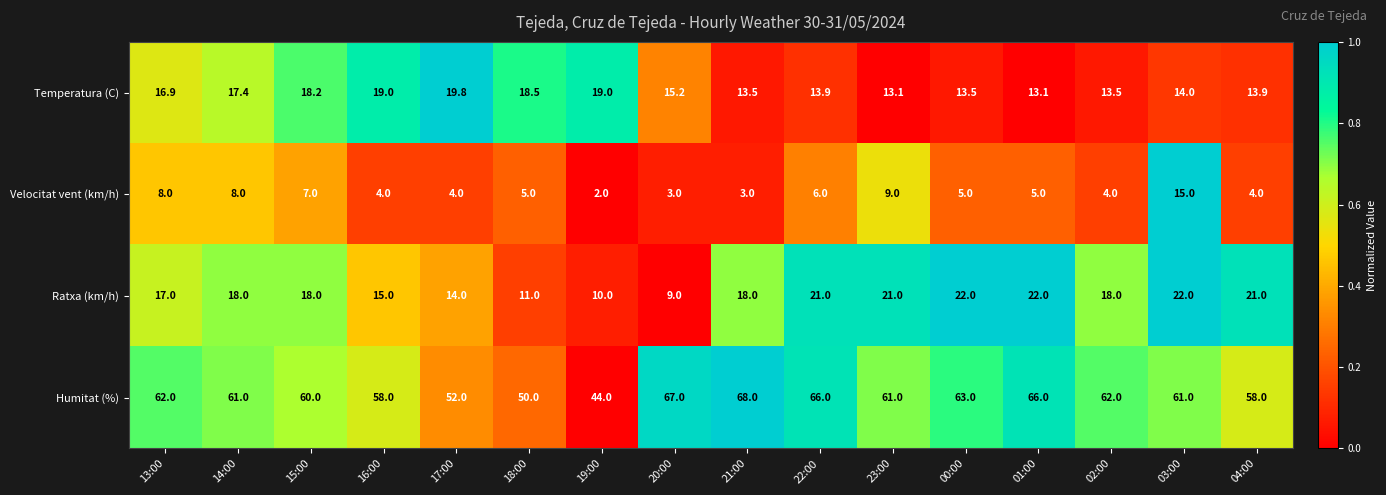

The Velocitat vent (km/h) series shows 5.0 at 00:00. True or false?

True